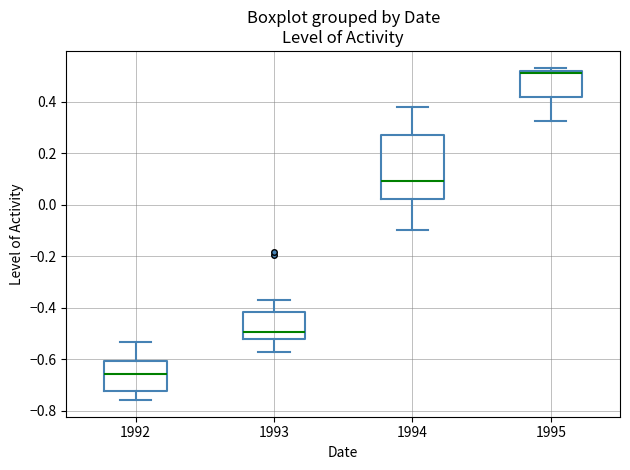

Which box is the tallest, from its lower edge to its upper edge?

1994